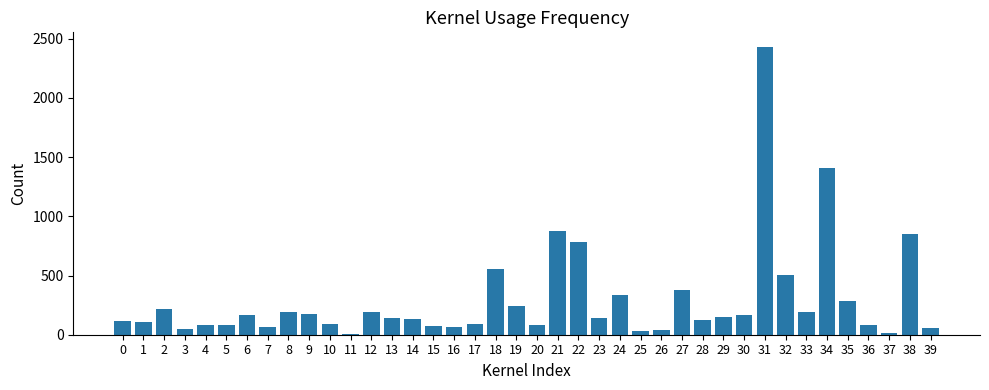

The chart shows a value of 783 at 22. True or false?

True